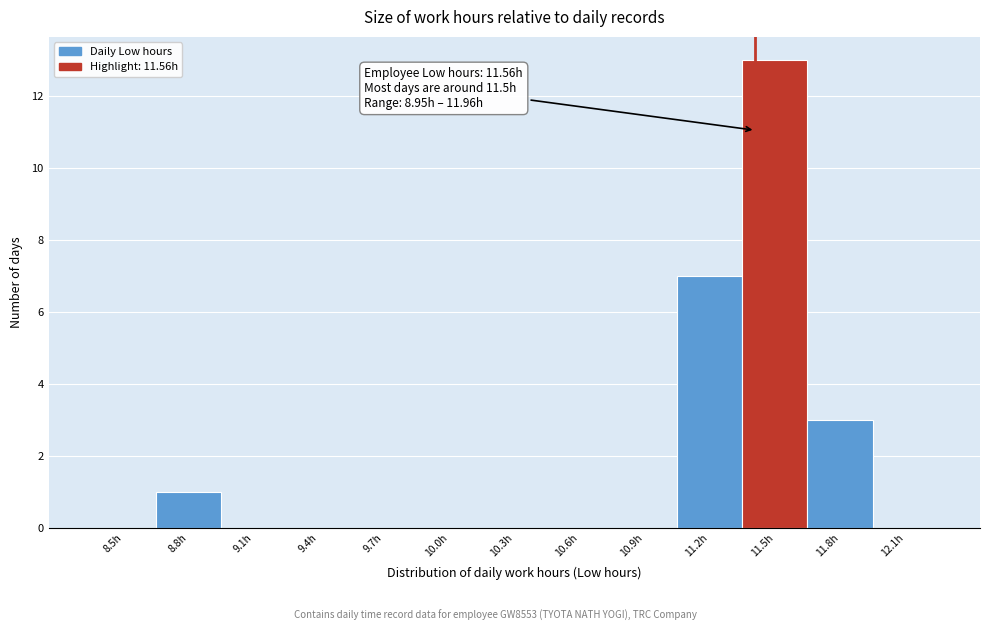

Reading left to right, extract all data points from this chart.

8.5h=0	8.8h=1	9.1h=0	9.4h=0	9.7h=0	10.0h=0	10.3h=0	10.6h=0	10.9h=0	11.2h=7	11.5h=13	11.8h=3	12.1h=0